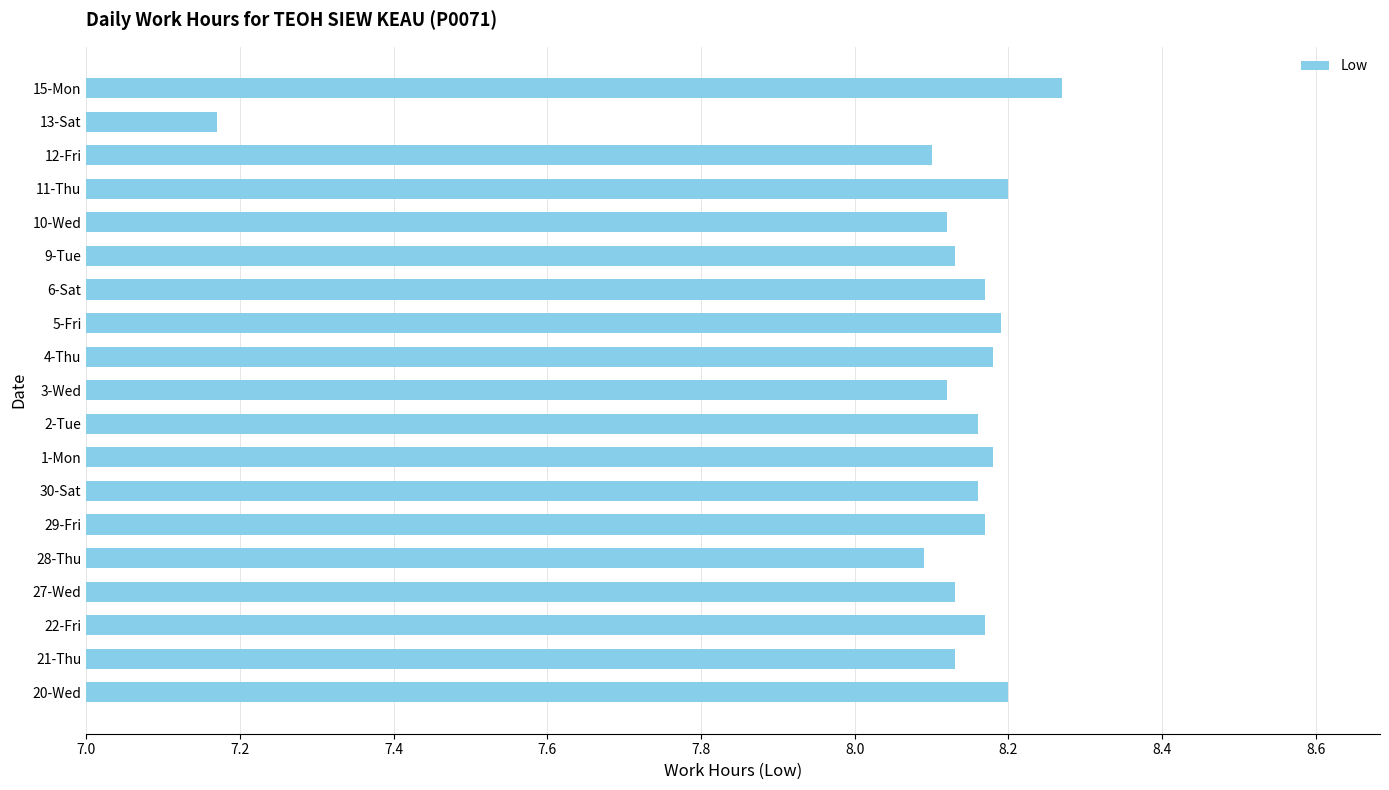

Between 2-Tue and 10-Wed, which is larger?

2-Tue